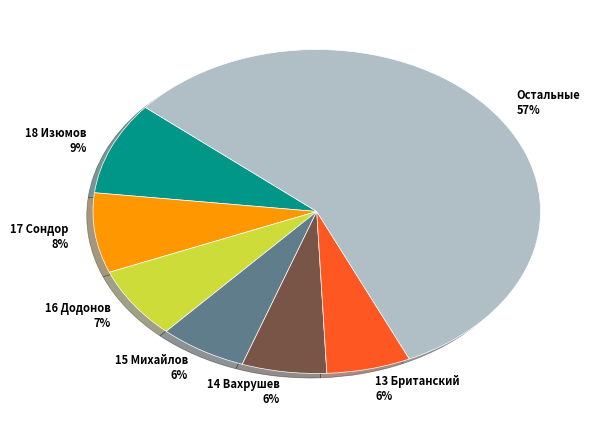

To the nearest percent, what is the average slice percentage?

14%